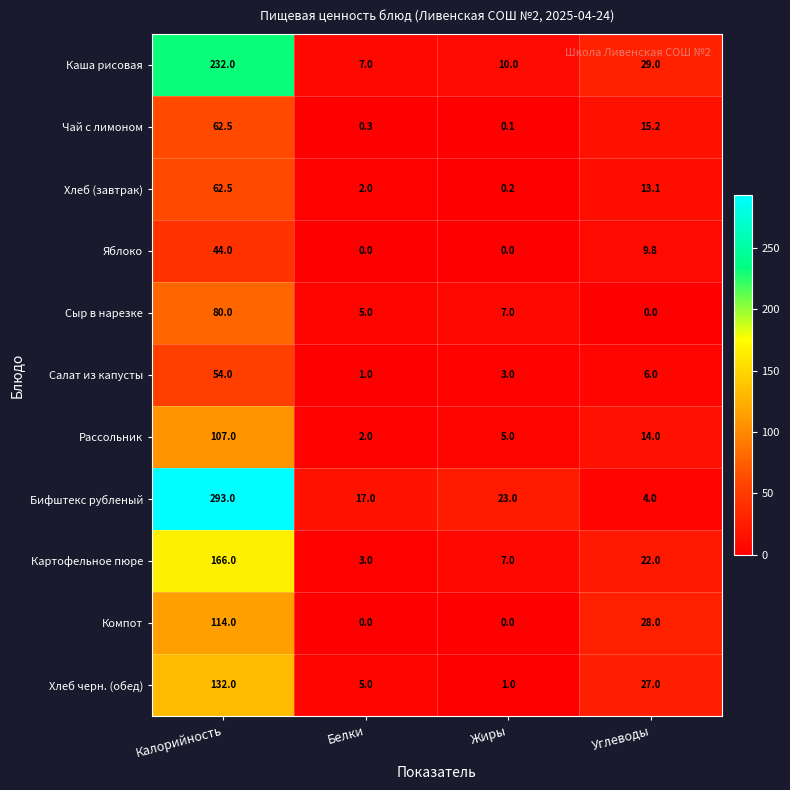

Is it true that Картофельное пюре equals 7.0 at Жиры?

True